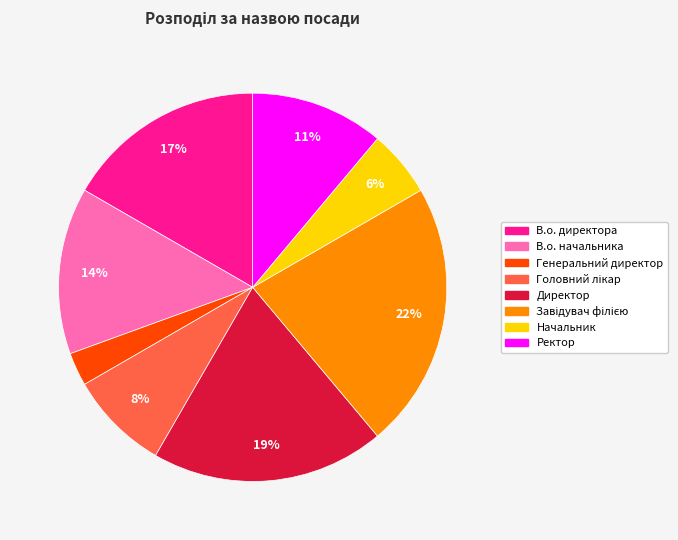

How many slices are in this pie chart?

8